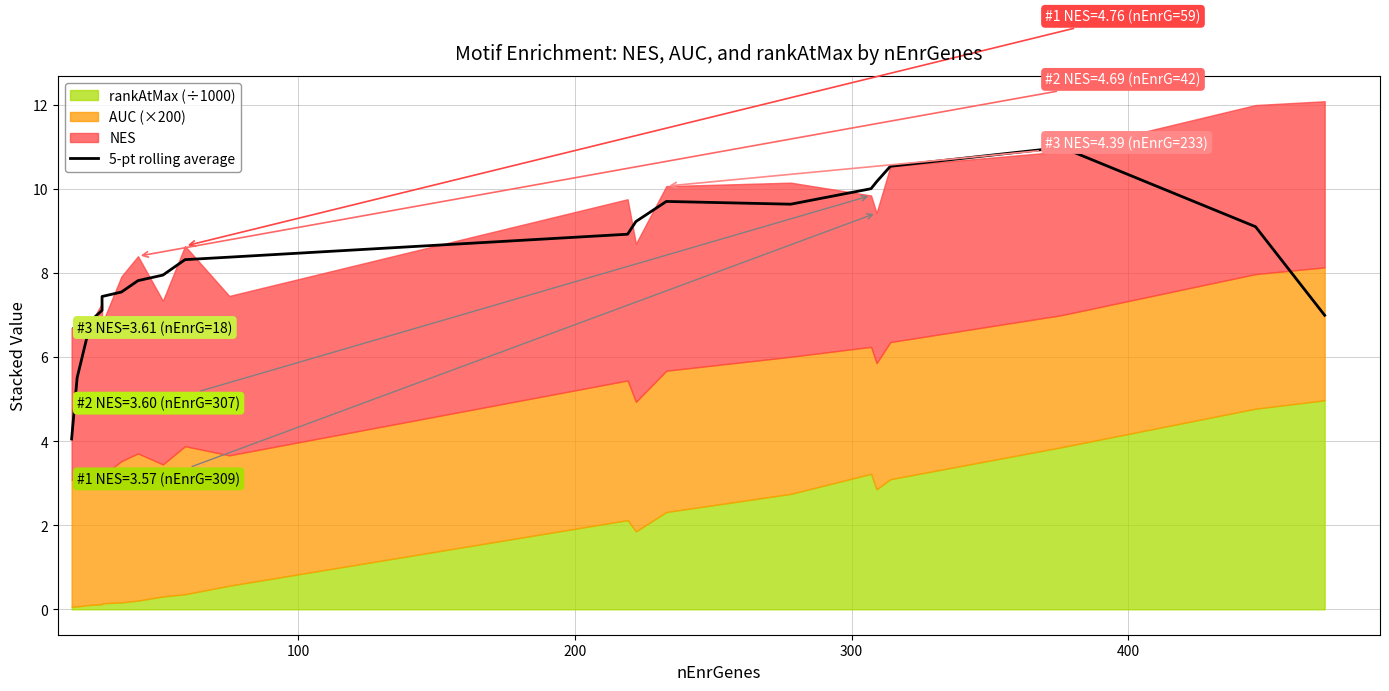

Does the chart display data point markers on the line(s)?

No